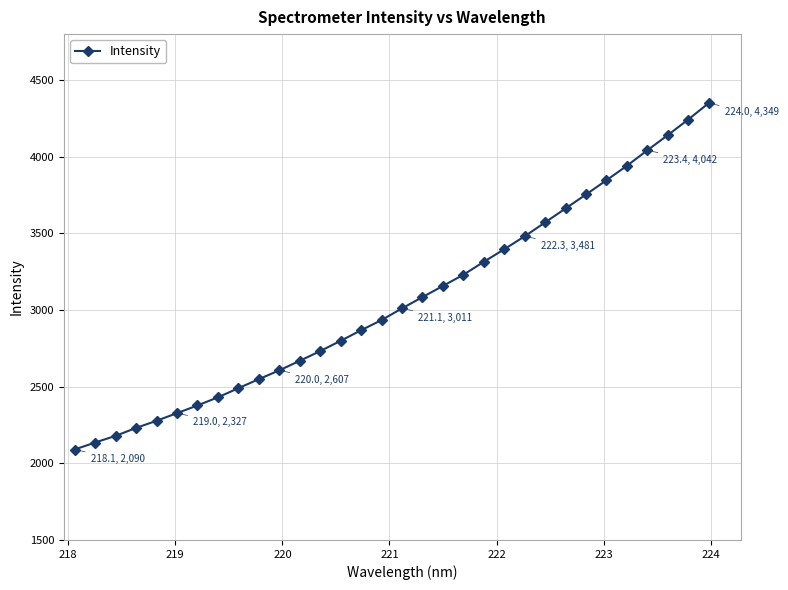

What is the value of the 21st point from the left?

3314.6